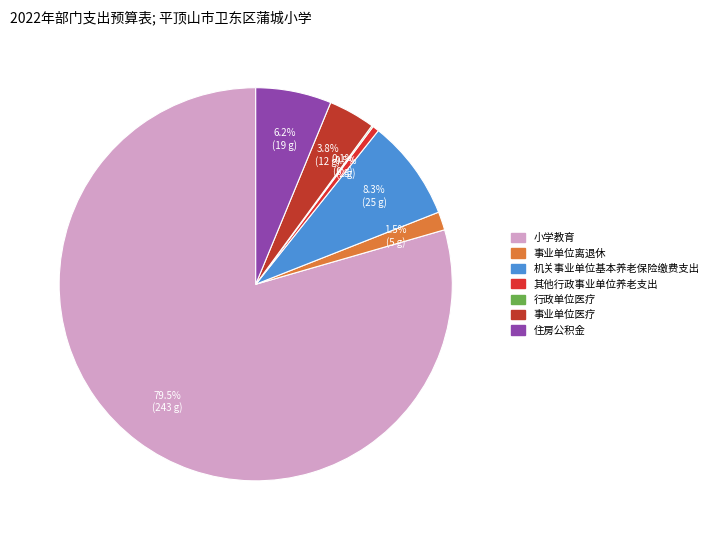

Between 小学教育 and 行政单位医疗, which is larger?

小学教育